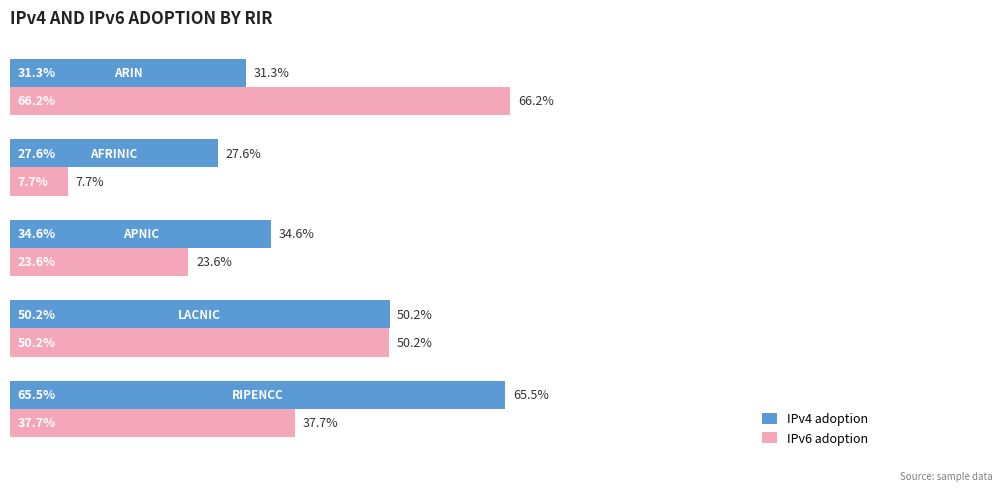

What are all the series names shown in the legend?

IPv4 adoption, IPv6 adoption